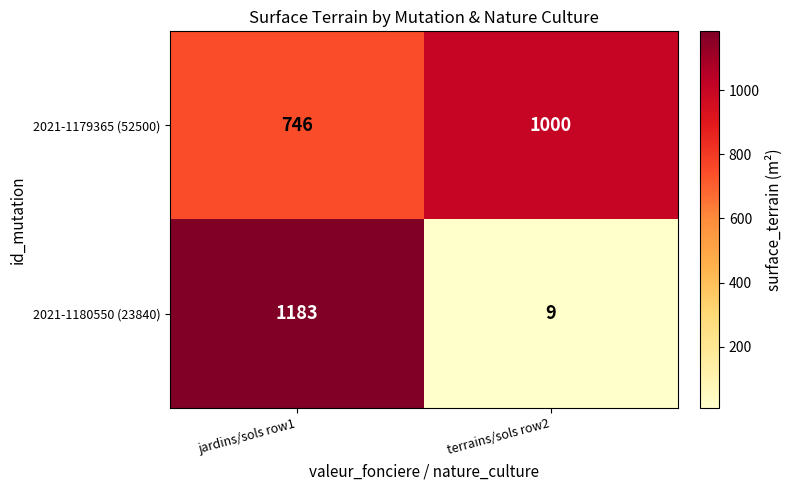

The value of 2021-1180550 (23840) at terrains/sols row2 is 4. True or false?

False